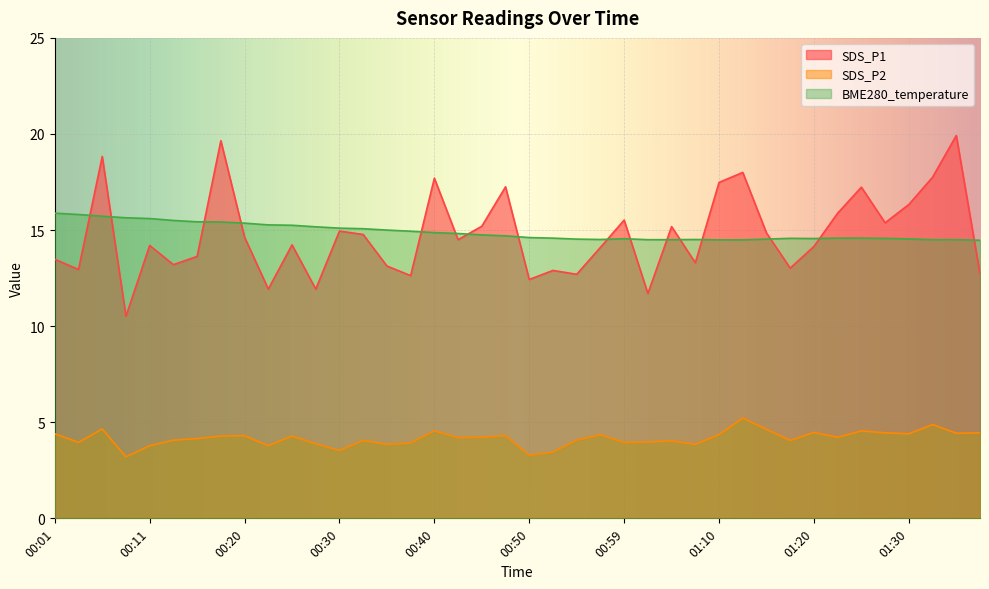

At which category does the chart reach its peak across all series?

01:34